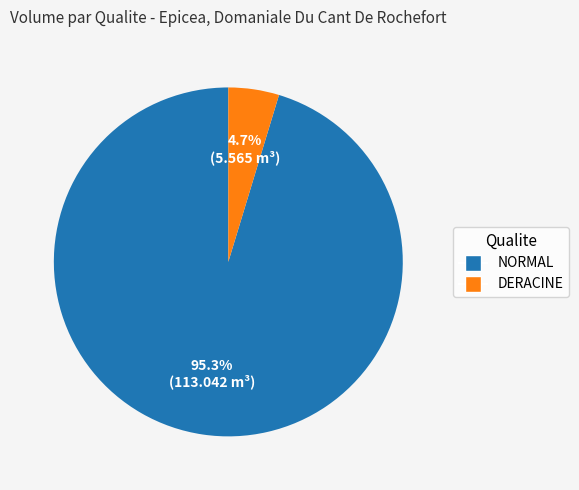

To the nearest percent, what is the average slice percentage?

50%